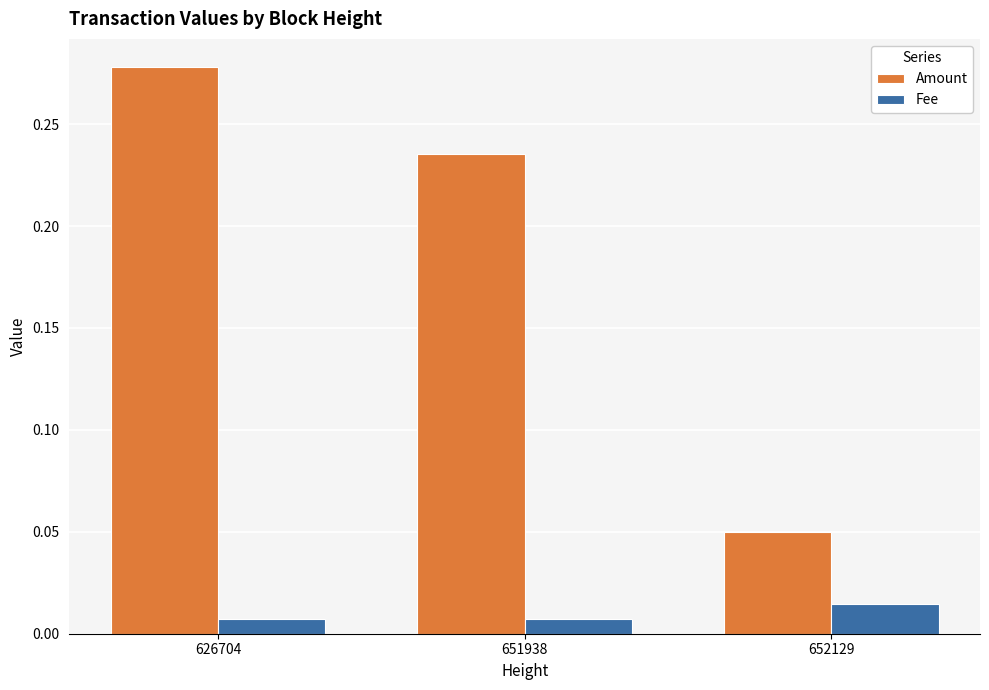

Rank the series by their average value, from highest to lowest.

Amount, Fee